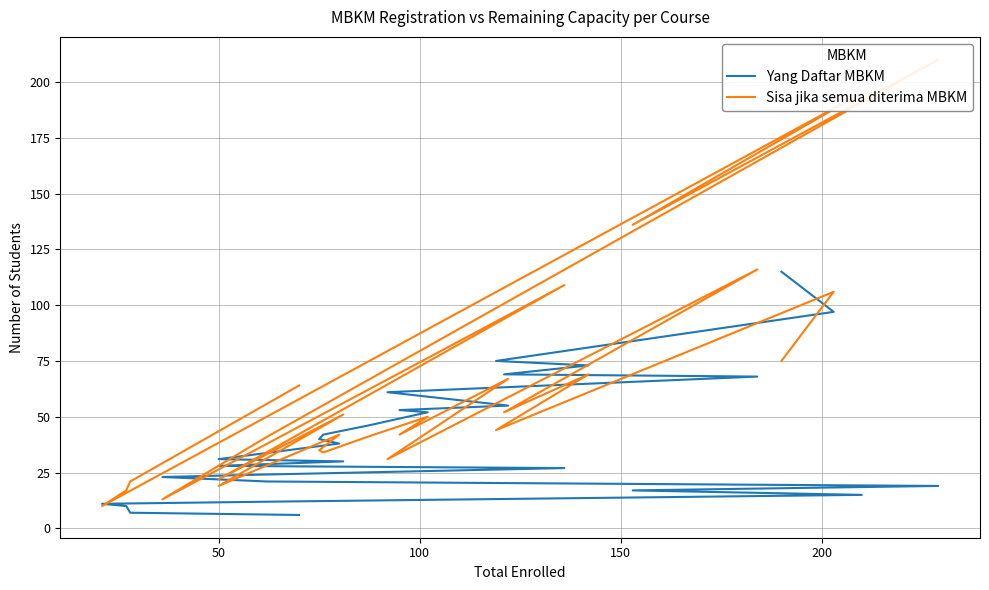

What are all the series names shown in the legend?

Yang Daftar MBKM, Sisa jika semua diterima MBKM